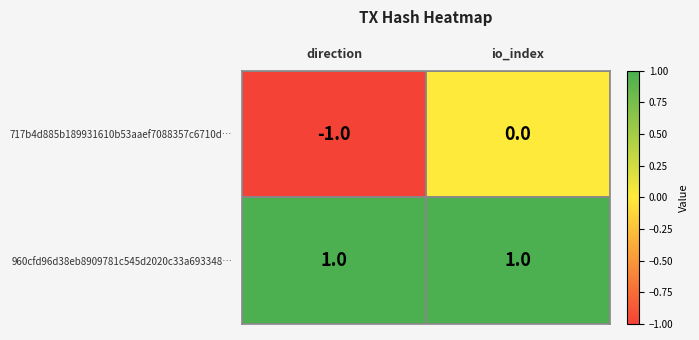

Which category has the lowest value in the 717b4d885b189931610b53aaef7088357c6710d… series?

direction